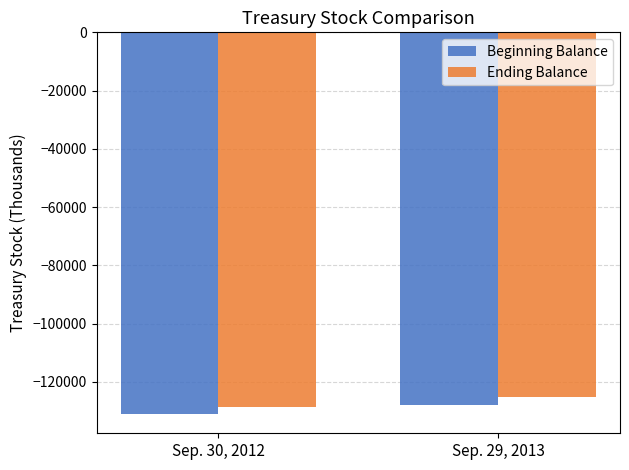

What are all the series names shown in the legend?

Beginning Balance, Ending Balance